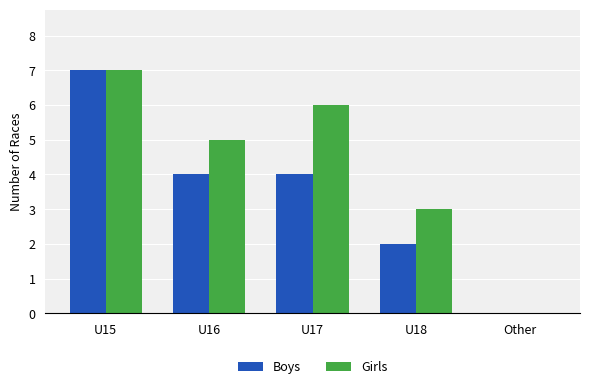

Are the bars grouped side by side (vs. stacked)?

Yes